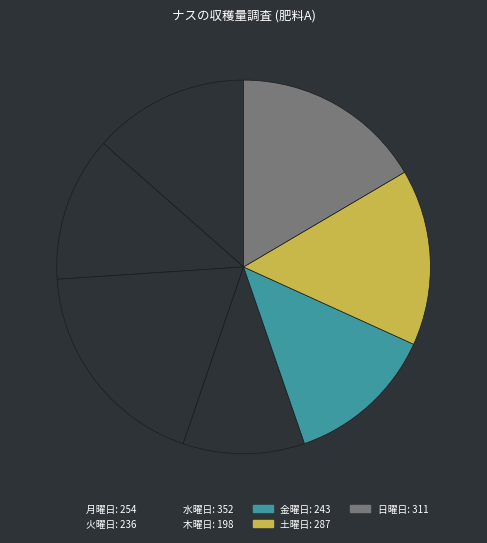

Is it true that 月曜日 is 14% of the pie?

True